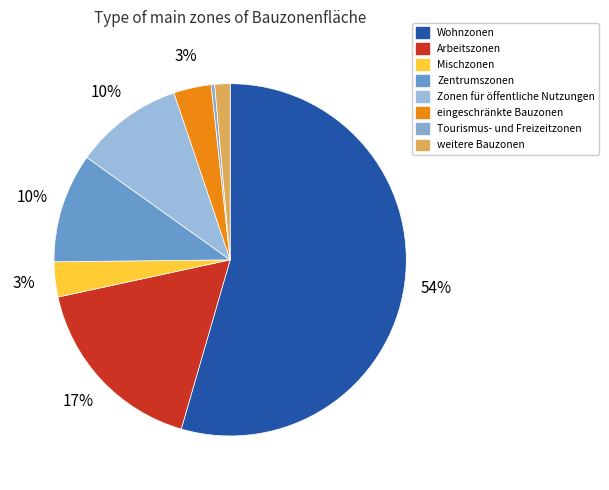

To the nearest percent, what percentage of the pie is Zentrumszonen?

10%